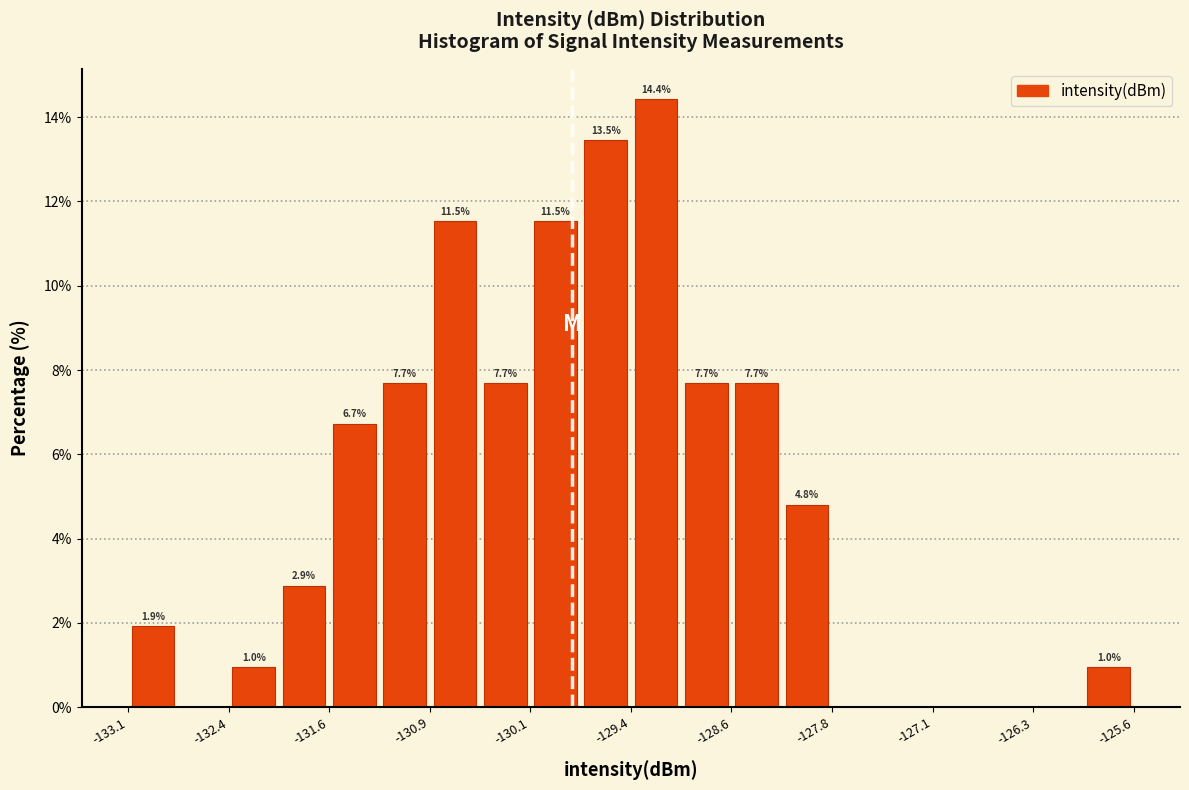

Around what value on the x-axis is the tallest bar? Give the approximate position of its centre, as read against the axis.

-129.2